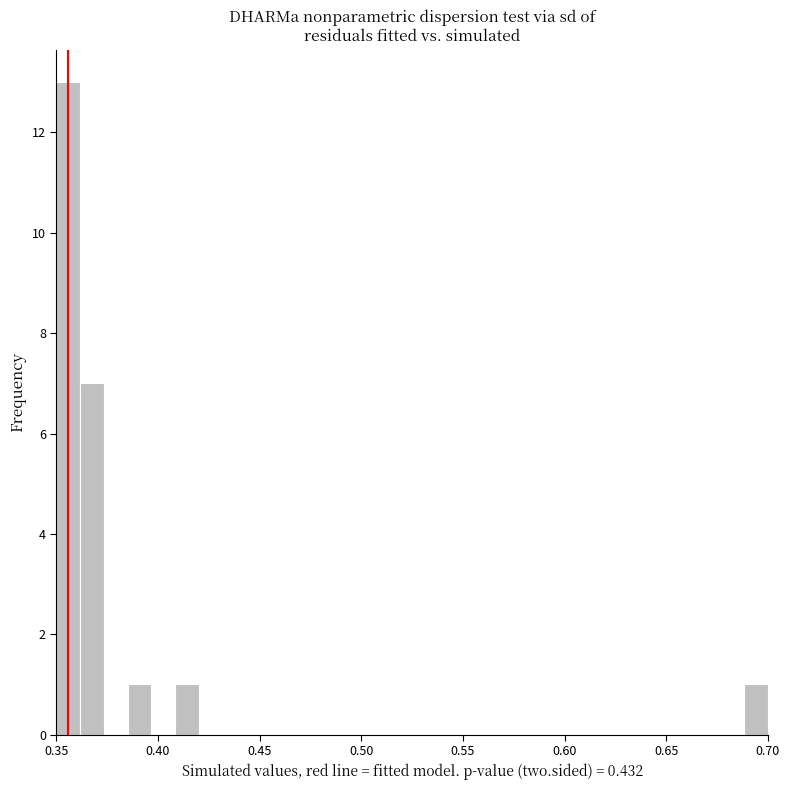

Read against the x-axis, roughly where is the centre of the tallest bar?

0.355